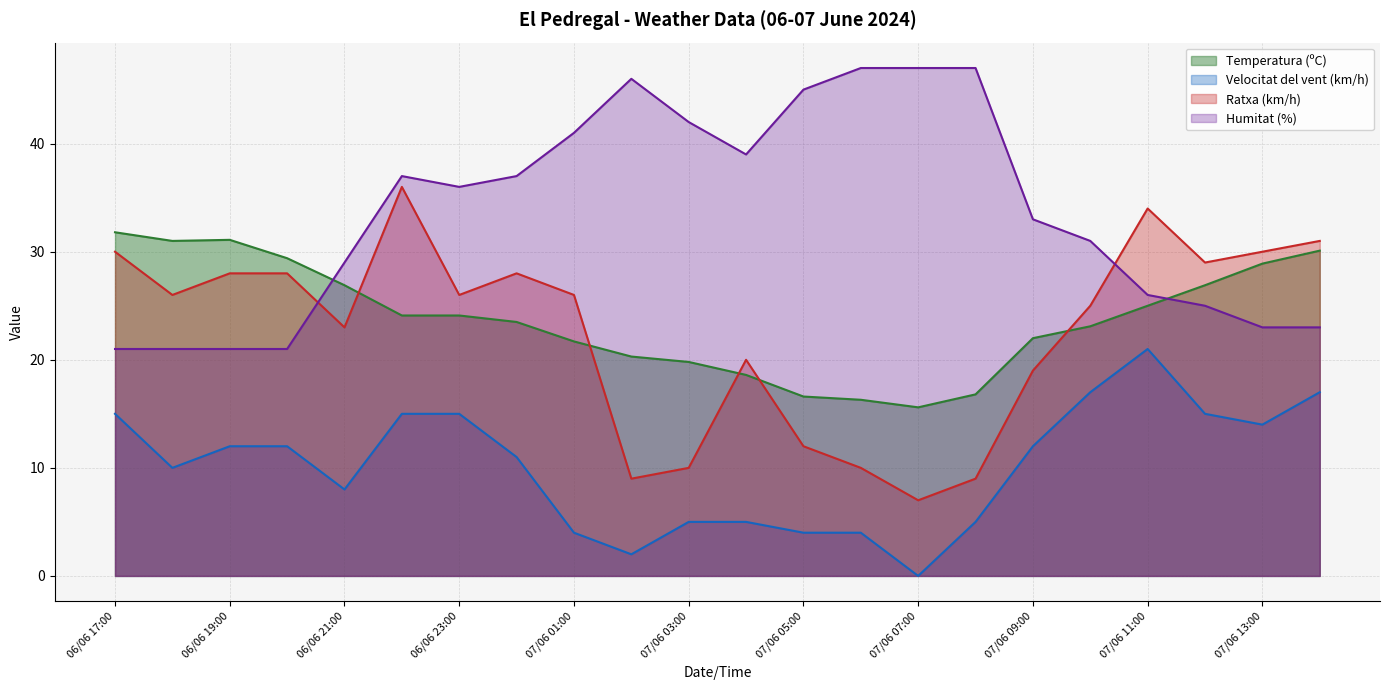

What is the difference between the maximum and minimum values in the Humitat (%) (line) series?

26.0